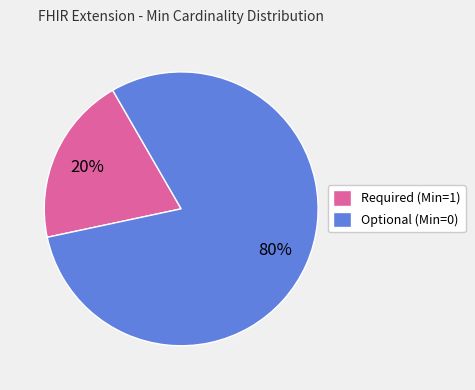

What is the smallest slice in the pie chart?

Required (Min=1)